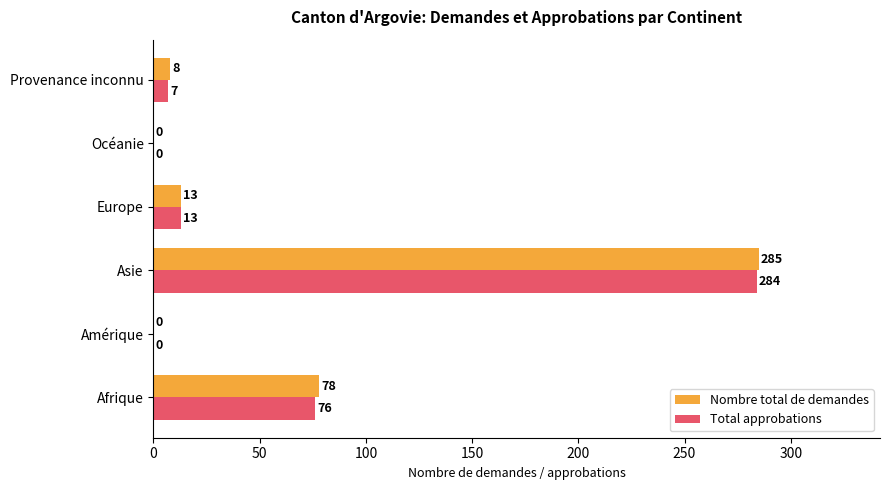

Which series has the largest total across all categories?

Nombre total de demandes